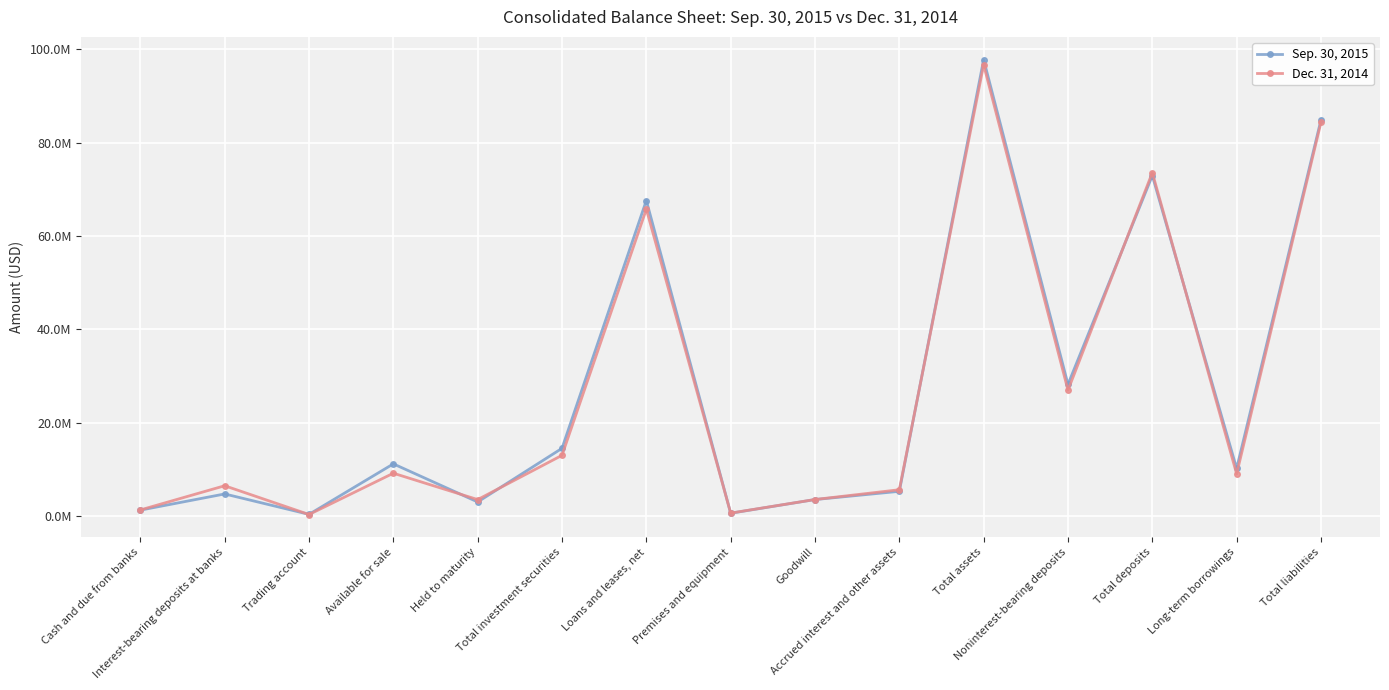

At which label does Sep. 30, 2015 reach its minimum?

Trading account